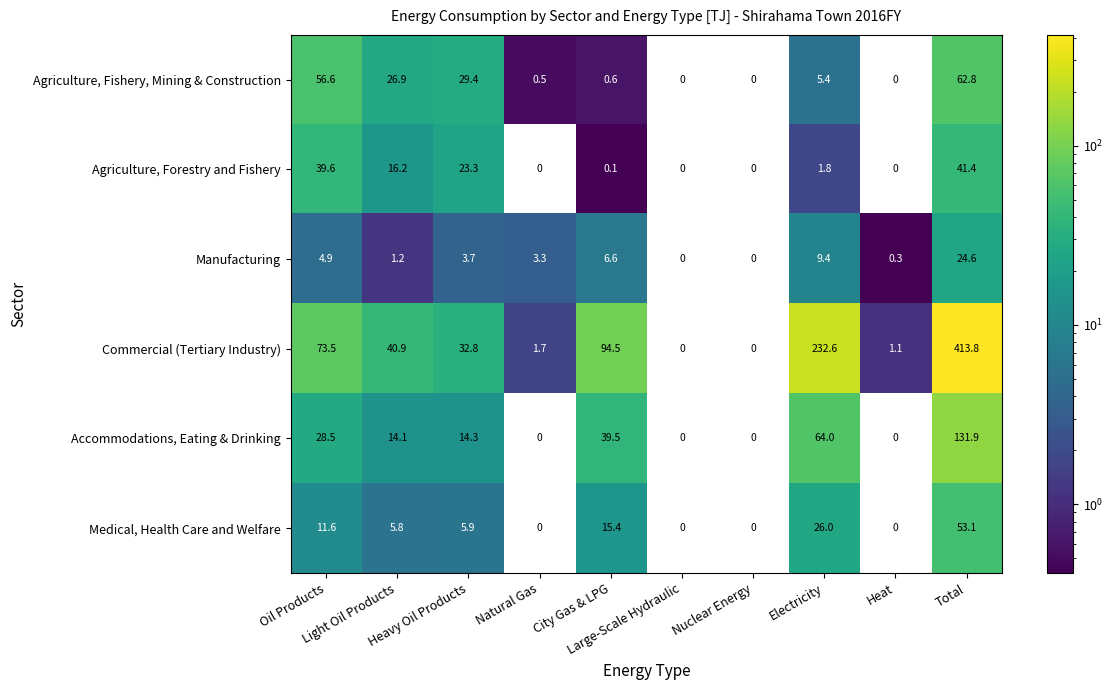

Which series has the widest spread of values?

Commercial (Tertiary Industry)